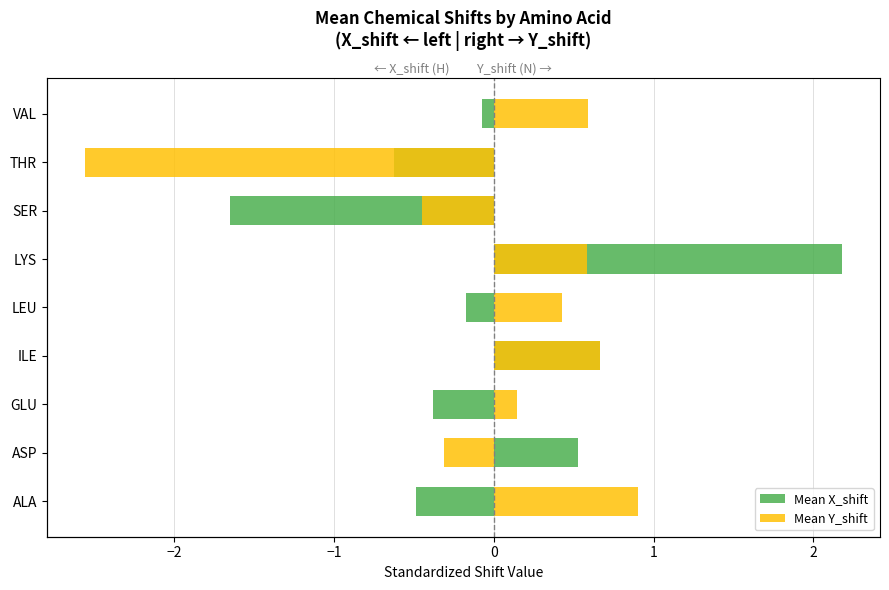

The Mean Y_shift series shows 0.6 at VAL. True or false?

True